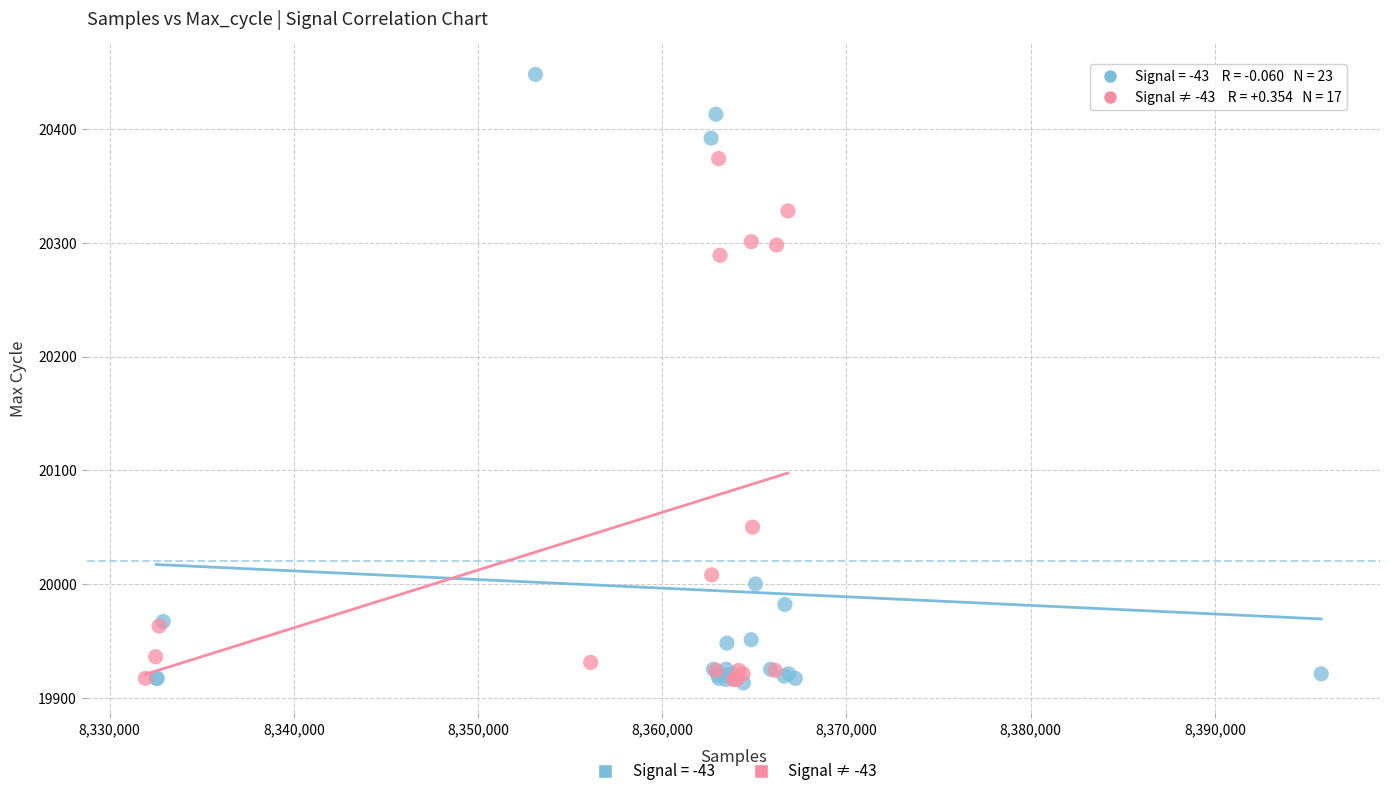

Which series reaches the maximum Y coordinate?

Signal = -43